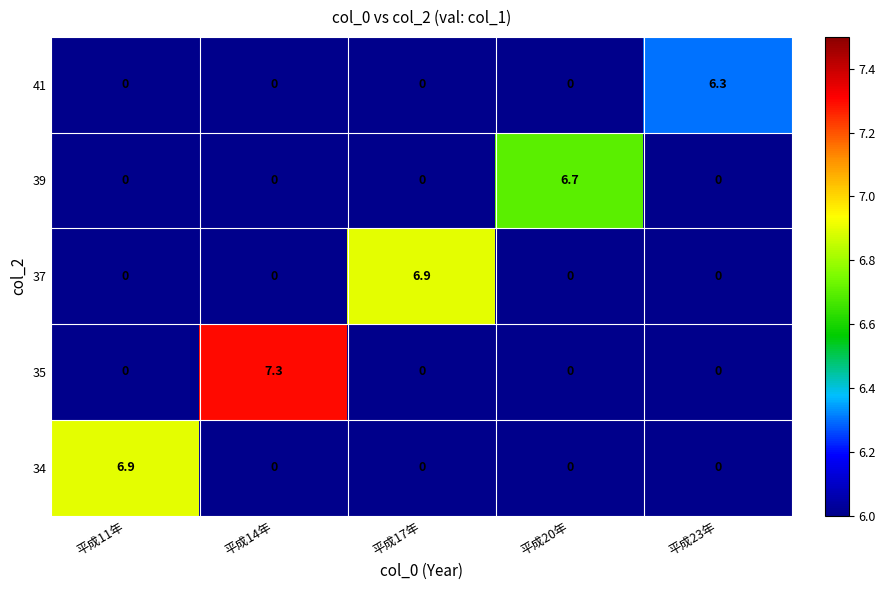

Reading right to left, list all the values displayed in this chart.

41: 平成23年=6.3	平成20年=0.0	平成17年=0.0	平成14年=0.0	平成11年=0.0
39: 平成23年=0.0	平成20年=6.7	平成17年=0.0	平成14年=0.0	平成11年=0.0
37: 平成23年=0.0	平成20年=0.0	平成17年=6.9	平成14年=0.0	平成11年=0.0
35: 平成23年=0.0	平成20年=0.0	平成17年=0.0	平成14年=7.3	平成11年=0.0
34: 平成23年=0.0	平成20年=0.0	平成17年=0.0	平成14年=0.0	平成11年=6.9